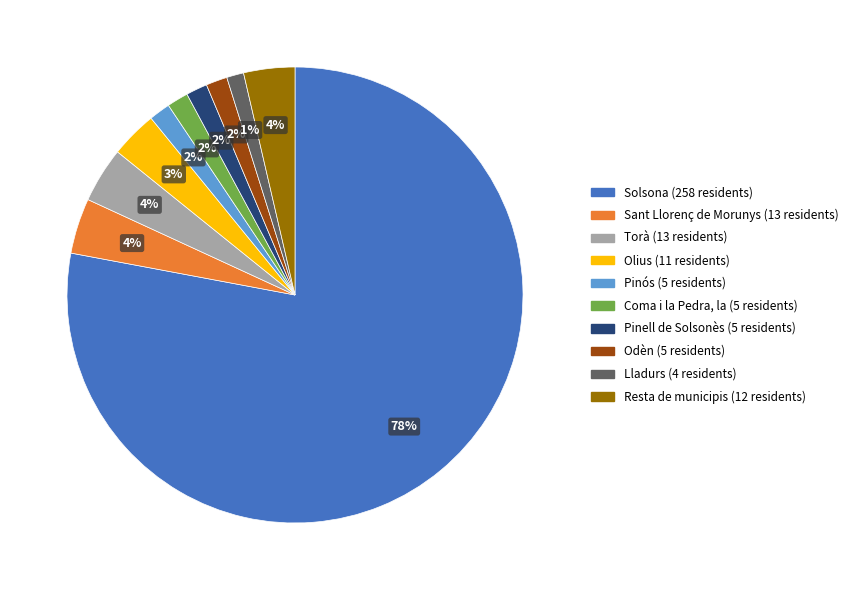

To the nearest percent, what is the average slice percentage?

10%